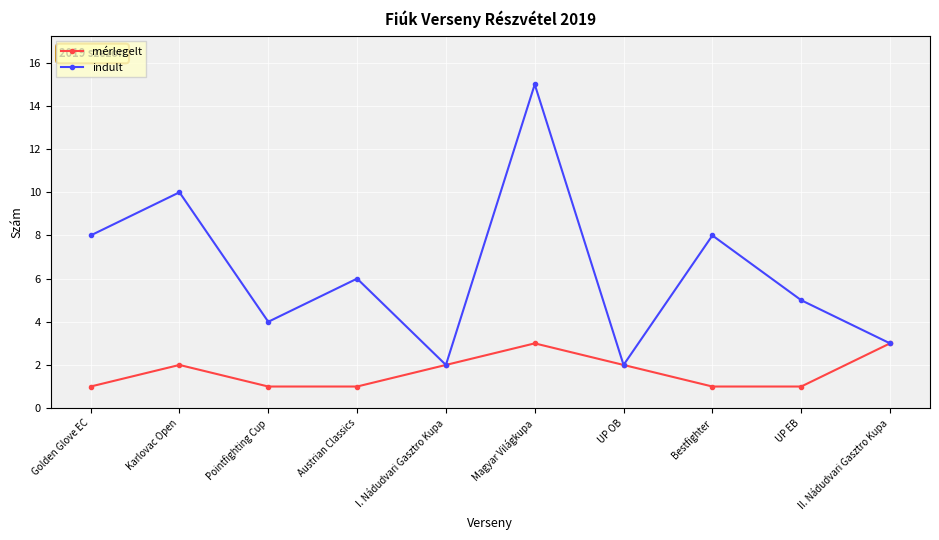

What is the maximum value shown in the chart?

15